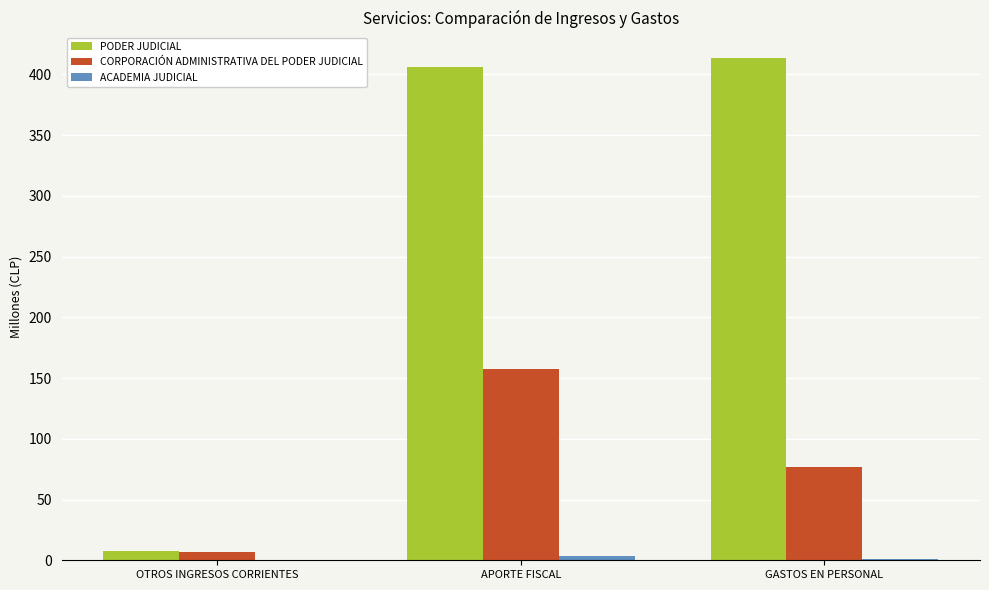

What is the spread (max minus min) of values at GASTOS EN PERSONAL?

412.7